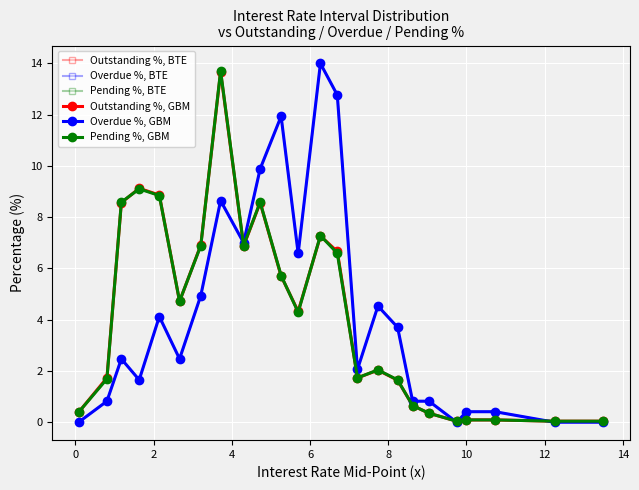

True or false: Pending %, GBM has more than 0 points higher than both neighbors.

True